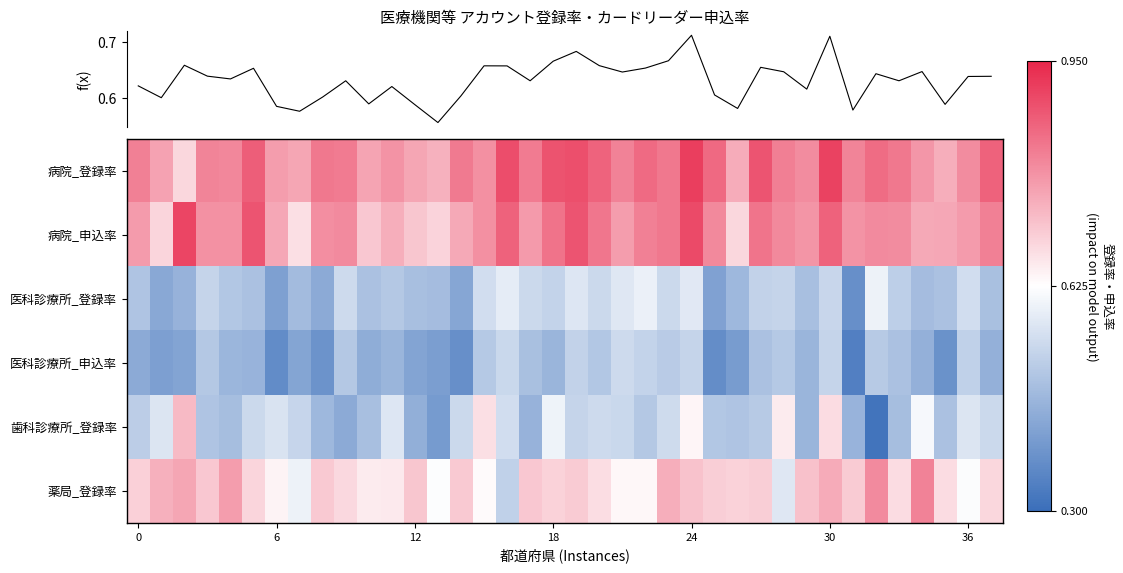

Which has a higher value, 16 or 10?

16